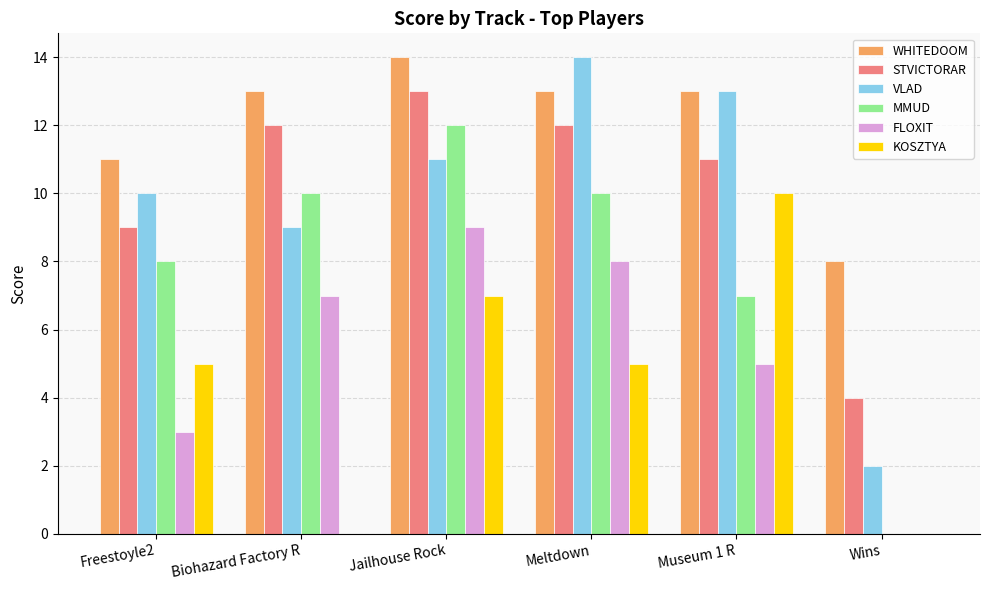

What is the highest value of the STVICTORAR series?

13